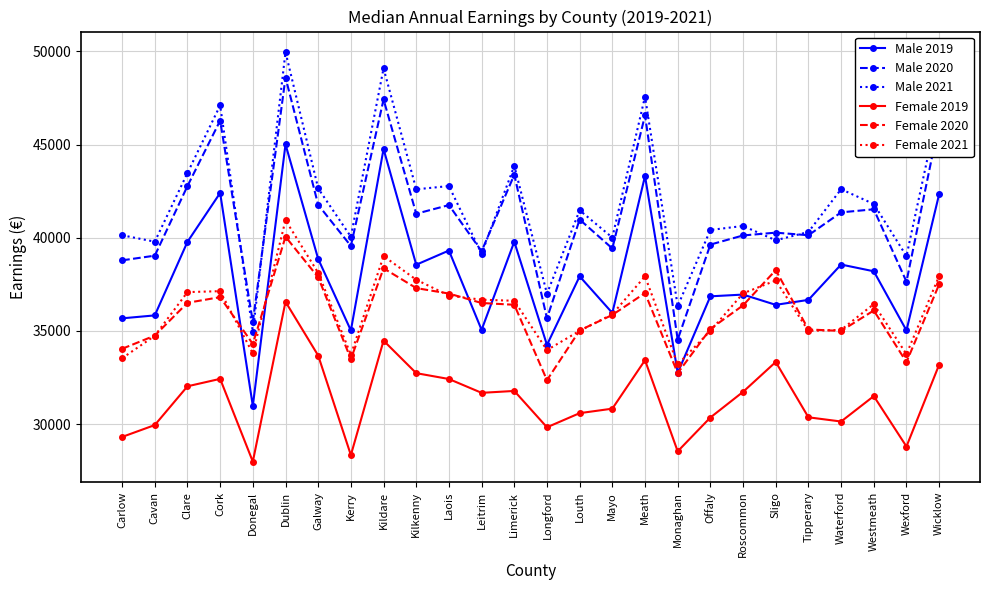

What is the approximate value of Male 2021 at Dublin, to the nearest 50?

49950